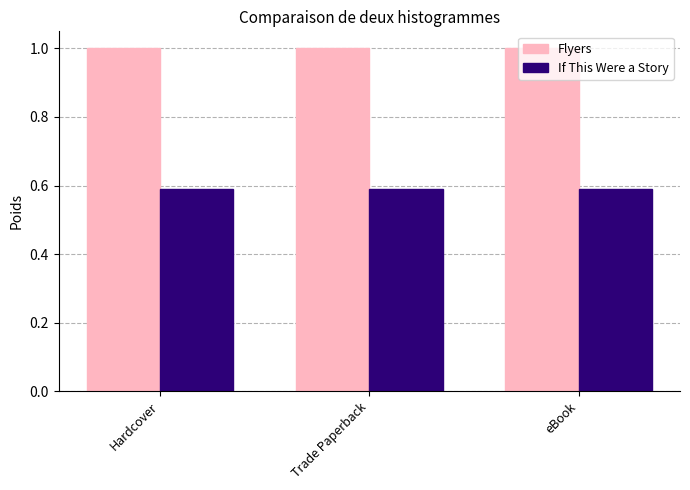

Rank the series by their maximum value, from lowest to highest.

If This Were a Story, Flyers